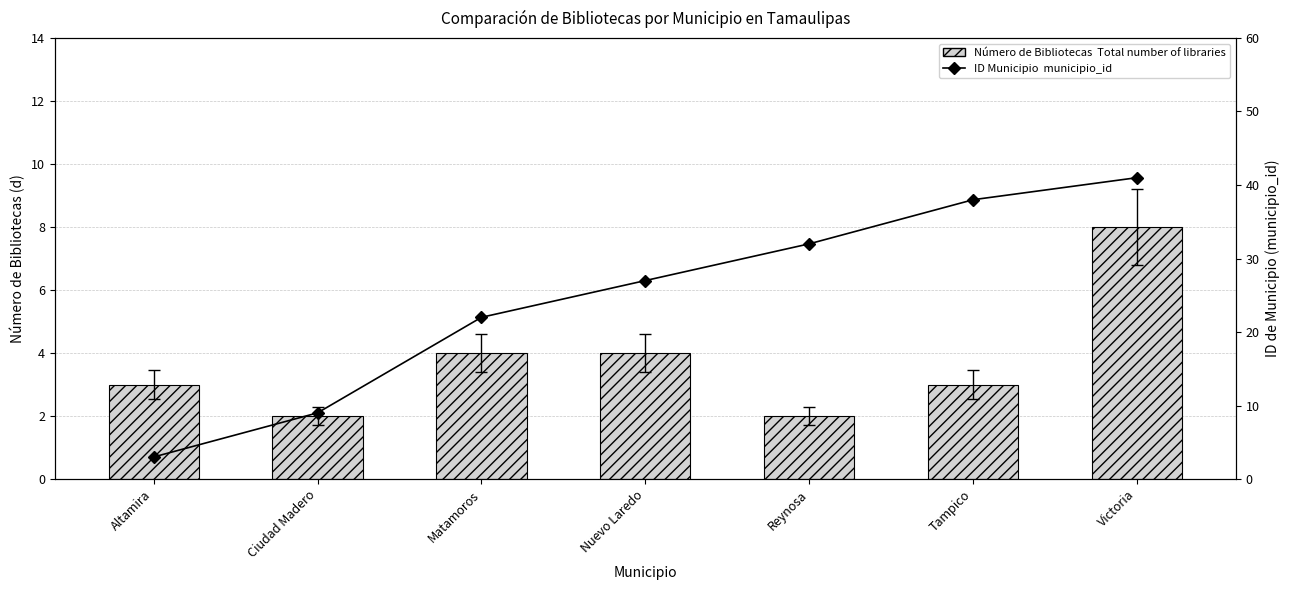

List the series in order of their peak value, highest first.

ID Municipio  municipio_id, Número de Bibliotecas  Total number of libraries